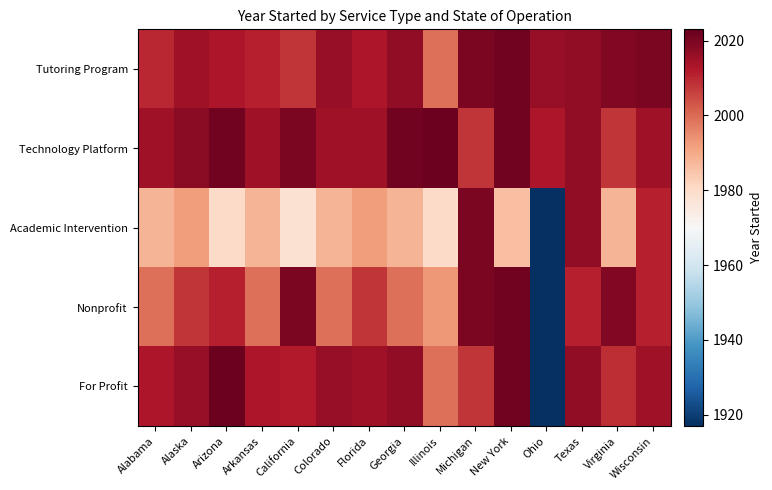

Which series changed the most between Georgia and Michigan?

Academic Intervention